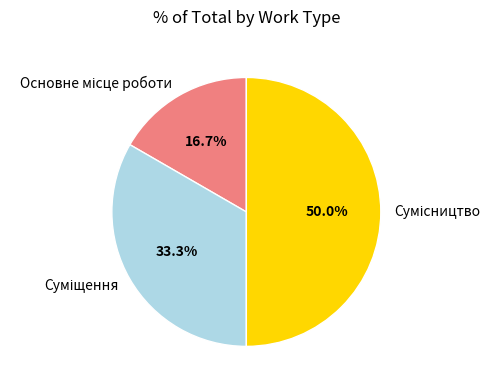

Does Основне місце роботи account for over 50% of the chart?

No